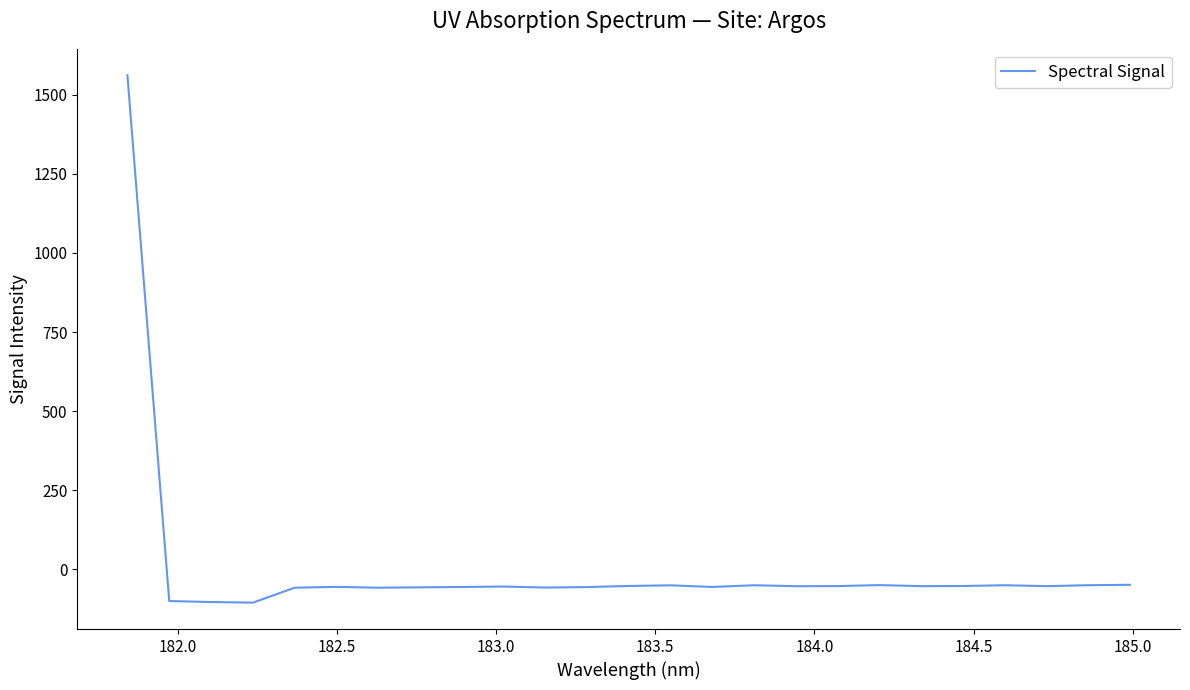

What is the maximum value shown in the chart?

1562.6